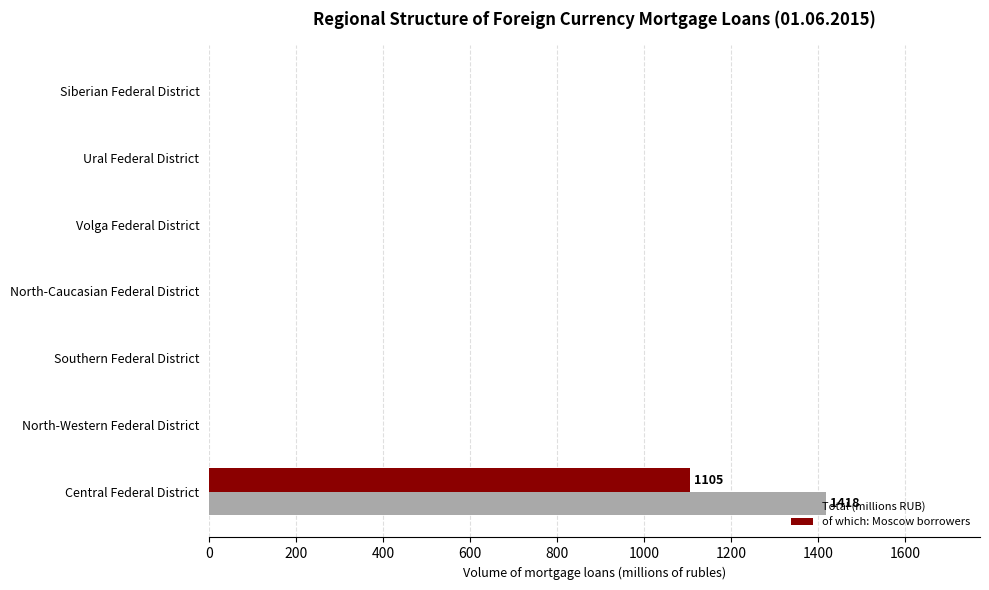

Which series has the largest total across all categories?

Total (millions RUB)